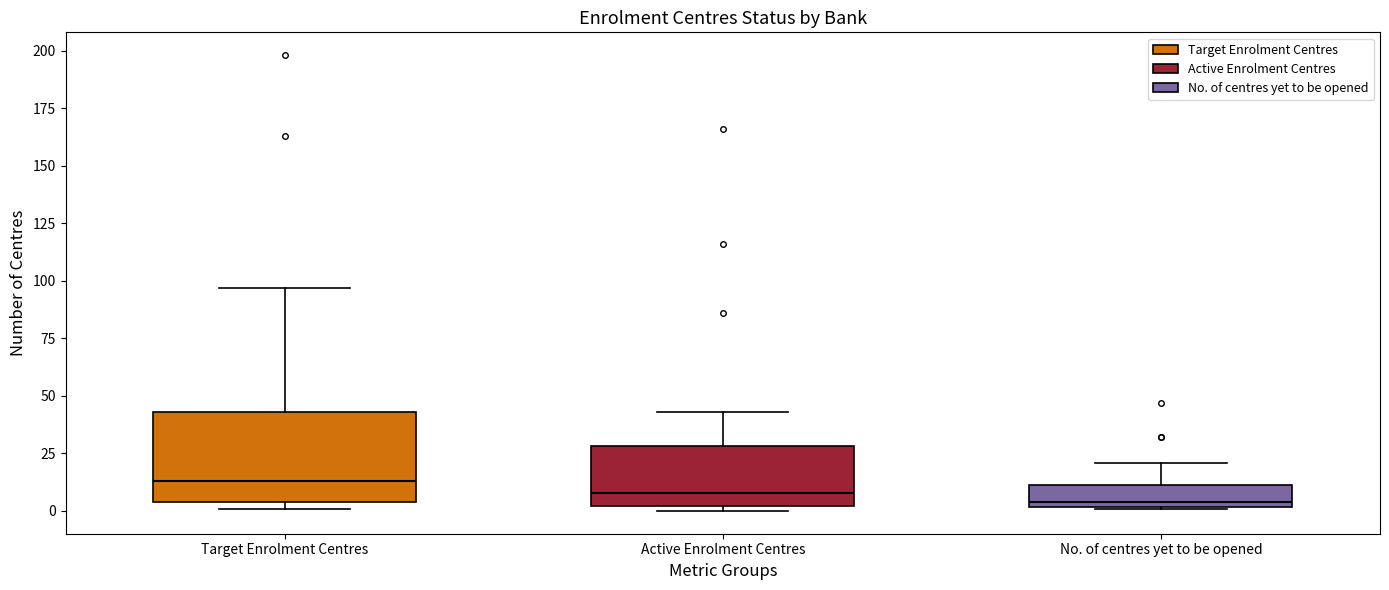

Reading left to right, transcribe this box plot: for each box, give where its median line is, the range the box spans, and where its two whiskers end, as read against the y-axis. The values are not printed on the chart, so give them approximately, as read against the axis.

Target Enrolment Centres: median 15, box 5 to 45, whiskers 0 to 95
Active Enrolment Centres: median 10, box 0 to 30, whiskers 0 (just below the box's lower edge) to 45
No. of centres yet to be opened: median 5, box 0 to 10, whiskers 0 to 20